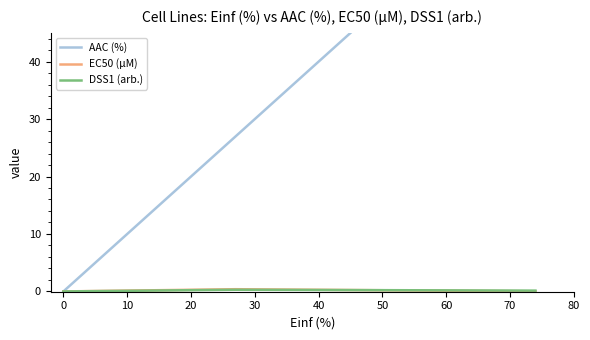

Count the DSS1 (arb.) values in the range 0 to 1.

3